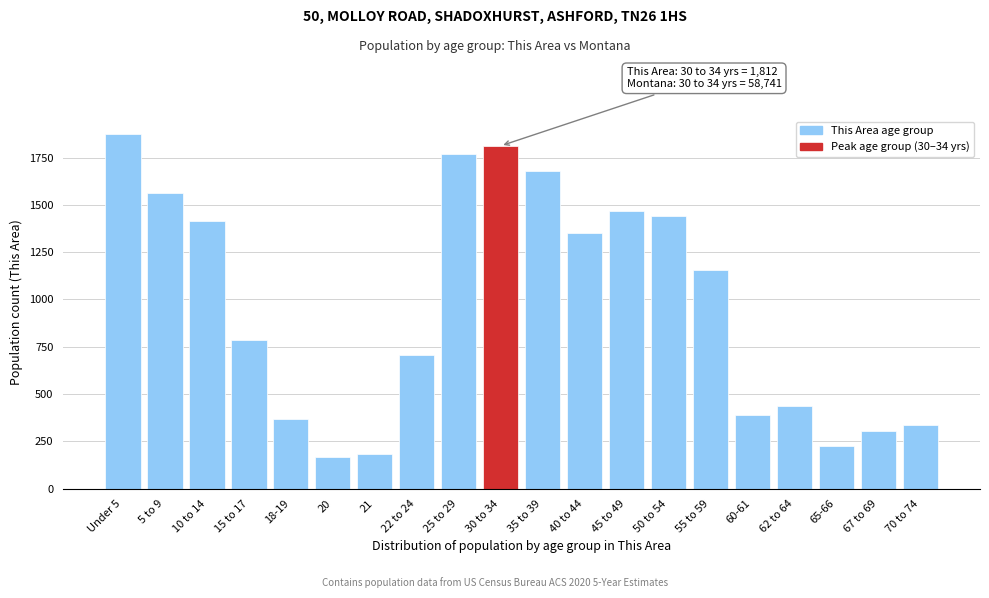

Reading right to left, what are all the values shown in this chart?

335	305	223	438	387	1156	1439	1469	1353	1678	1812	1767	707	182	166	370	785	1414	1561	1876